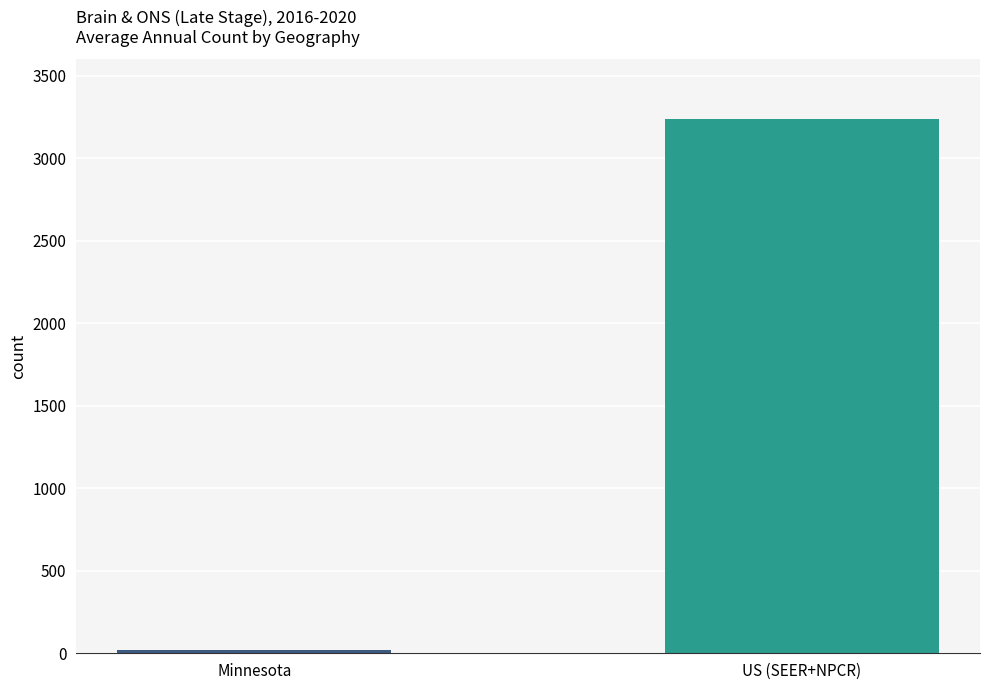

Between Minnesota and US (SEER+NPCR), which is larger?

US (SEER+NPCR)